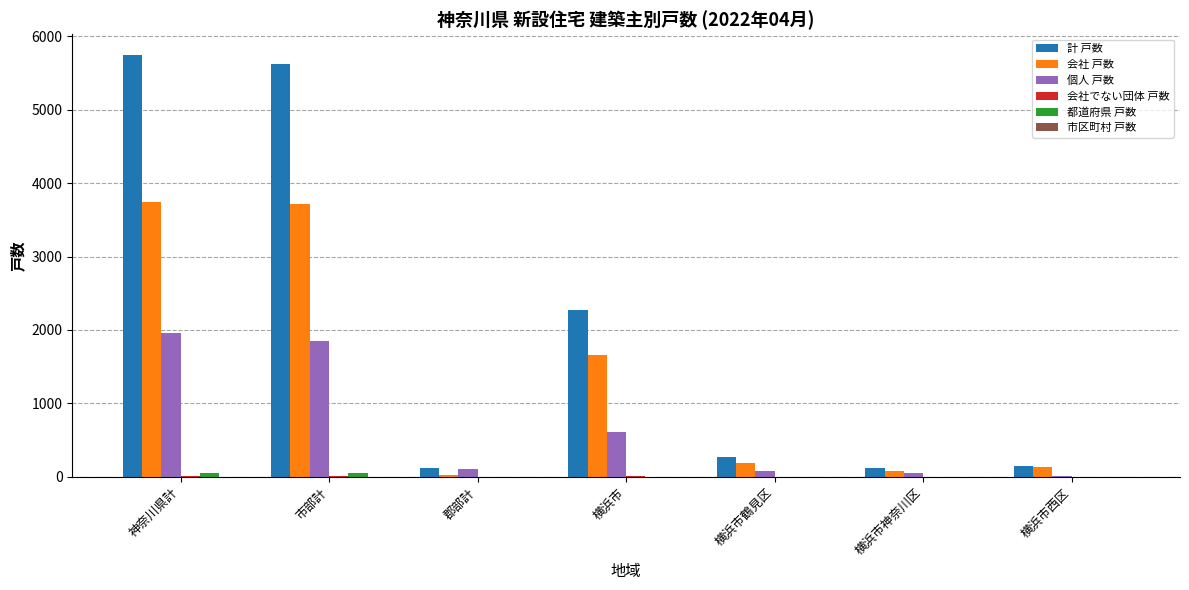

What is the sum of all 個人 戸数 values?

4651